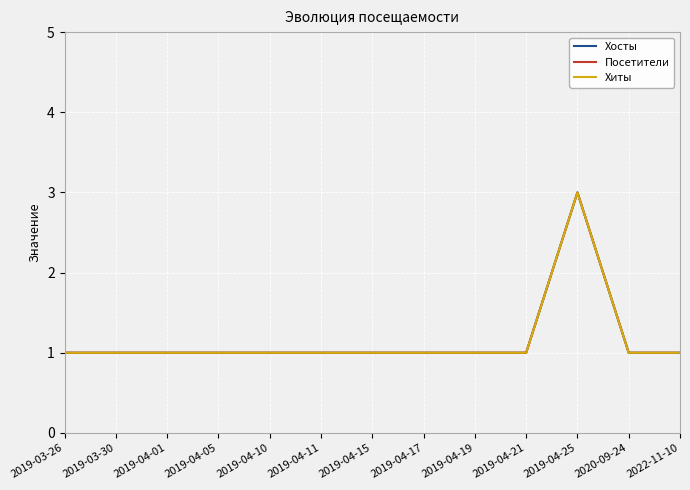

The value of Хосты at 2022-11-10 is 2. True or false?

False